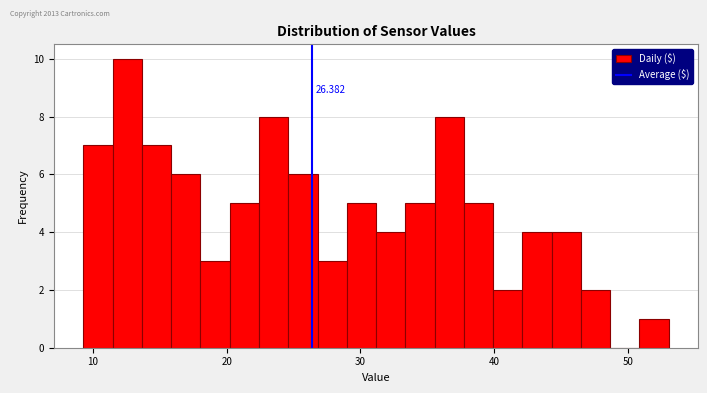

Around what value on the x-axis is the tallest bar? Give the approximate position of its centre, as read against the axis.

13